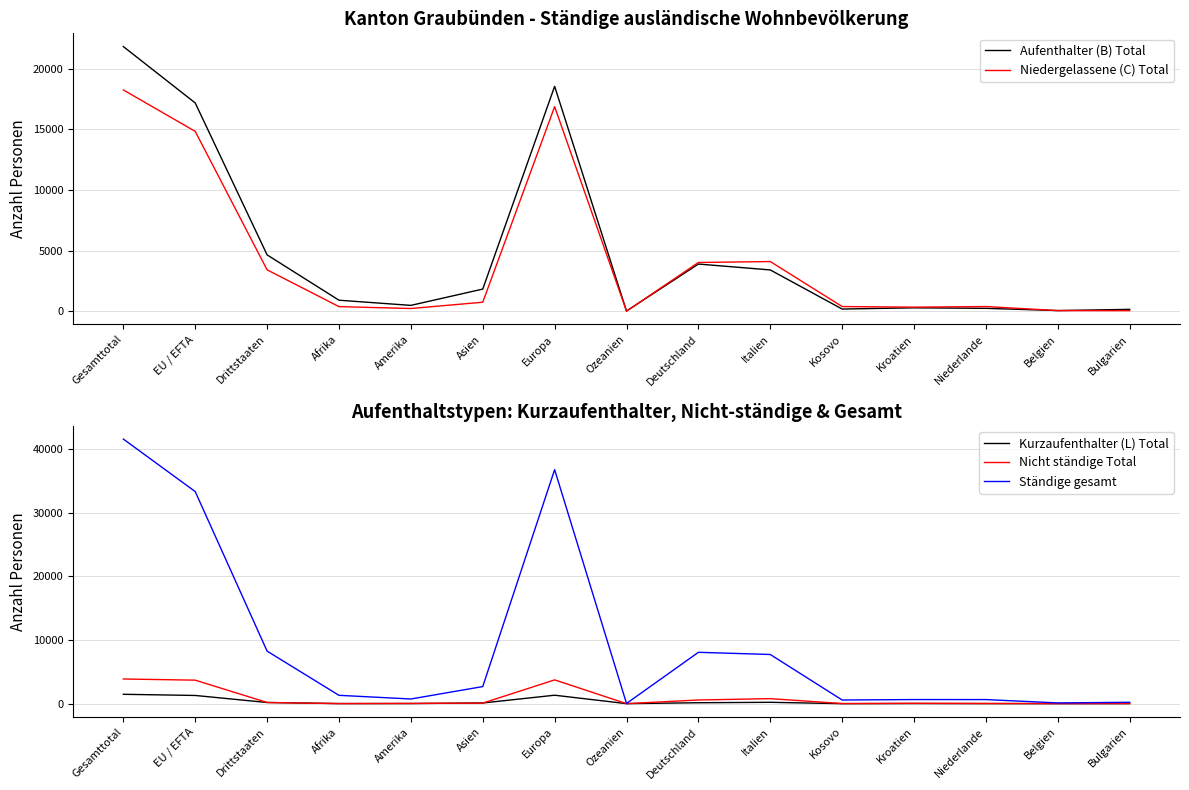

Which label corresponds to the smallest value in the chart?

Kosovo